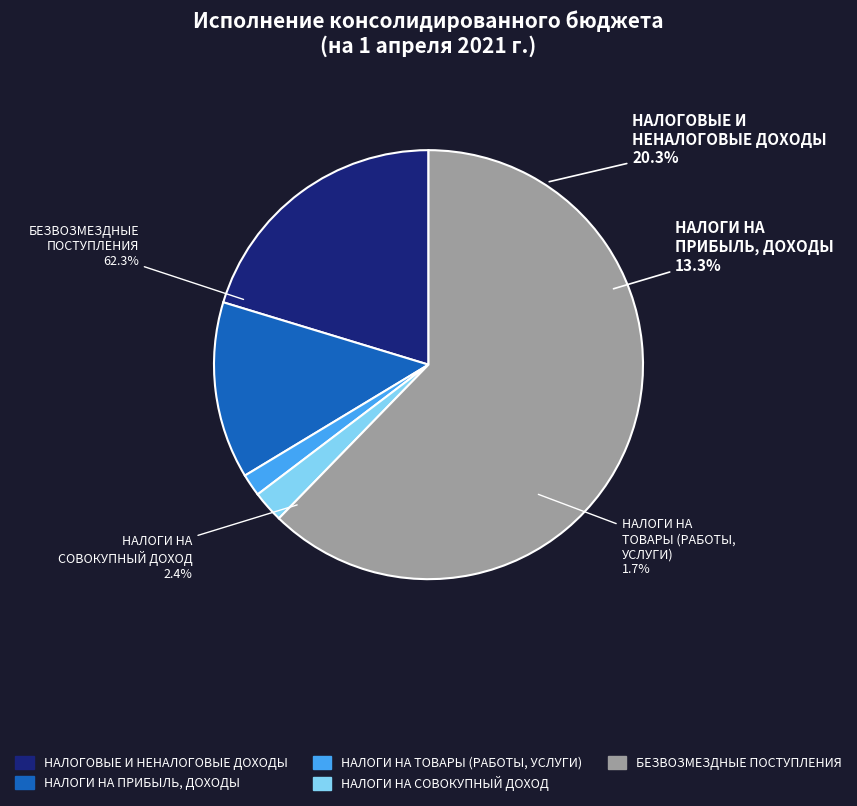

Is the sum of НАЛОГИ НА ТОВАРЫ (РАБОТЫ, УСЛУГИ) and НАЛОГОВЫЕ И НЕНАЛОГОВЫЕ ДОХОДЫ greater than half?

No